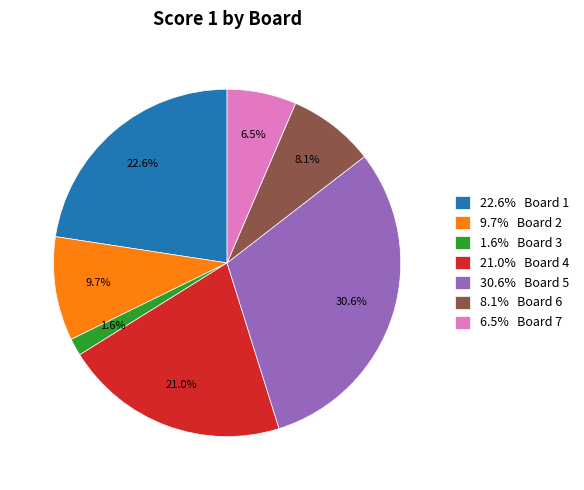

Between 9.7% Board 2 and 6.5% Board 7, which is larger?

9.7% Board 2